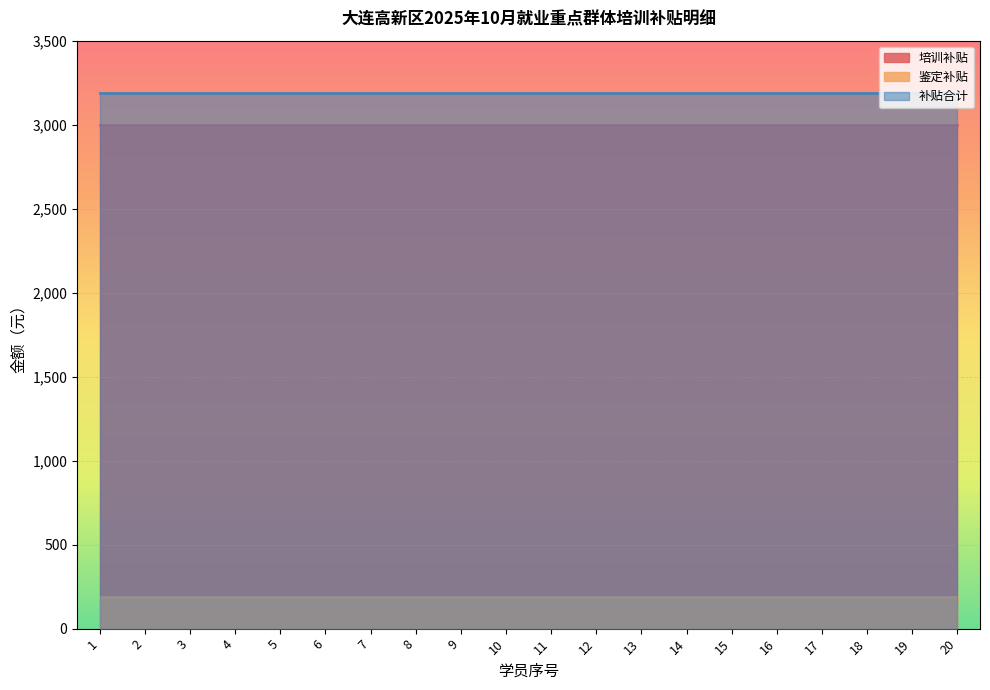

What is the average value of the 补贴合计 series?

3190